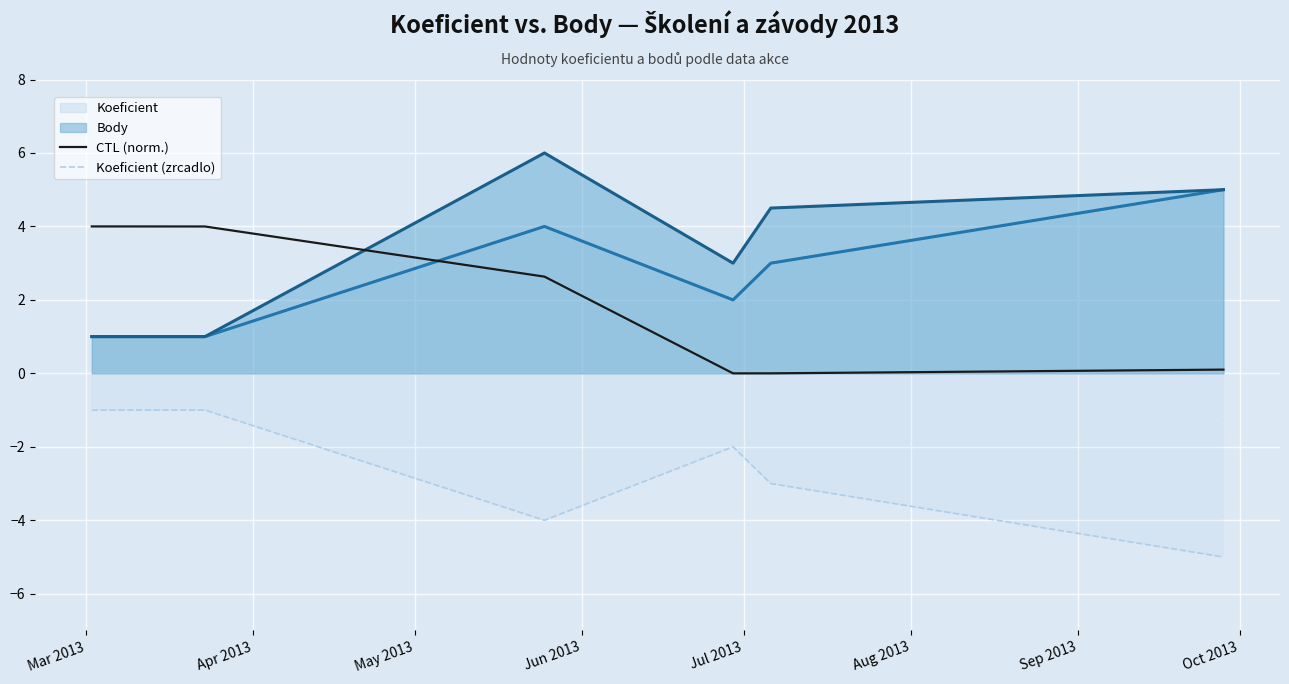

What is the maximum value for Koeficient (zrcadlo)?

-1.0